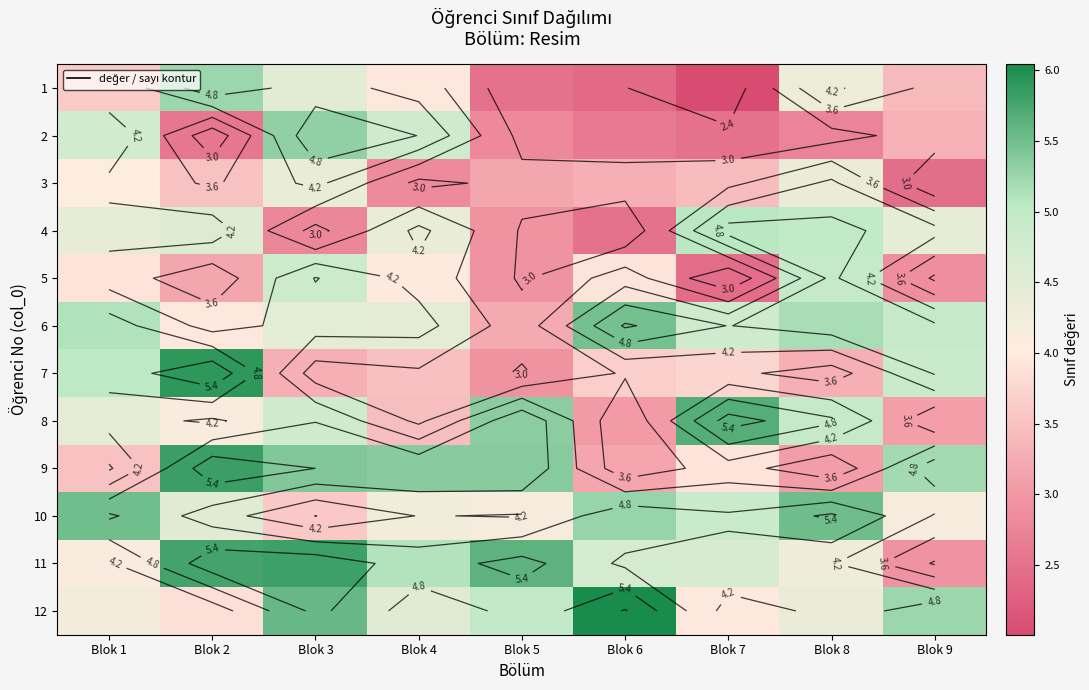

At which category is the sum across all series the highest?

Blok 3